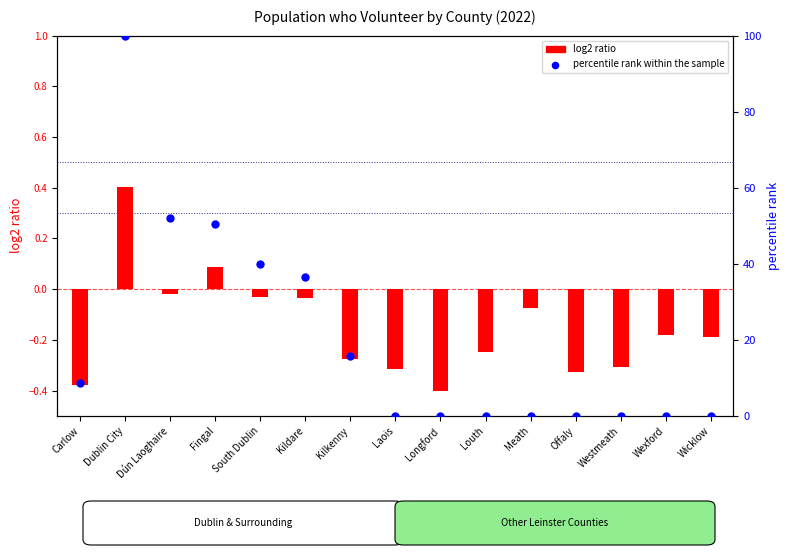

Which series reaches the maximum Y coordinate?

percentile rank within the sample